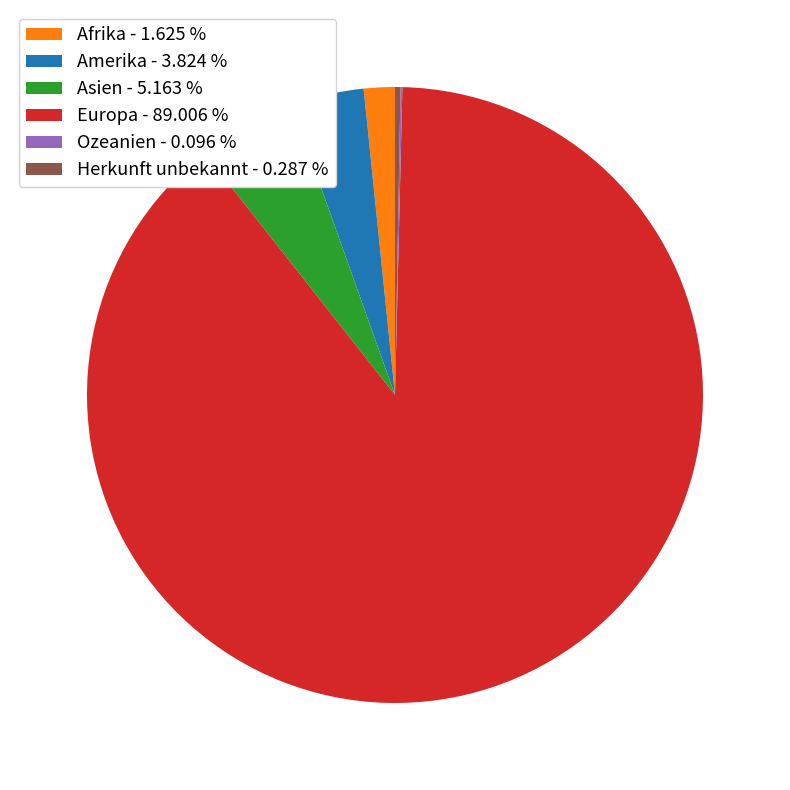

Is the sum of Europa - 89.006 % and Asien - 5.163 % greater than half?

Yes